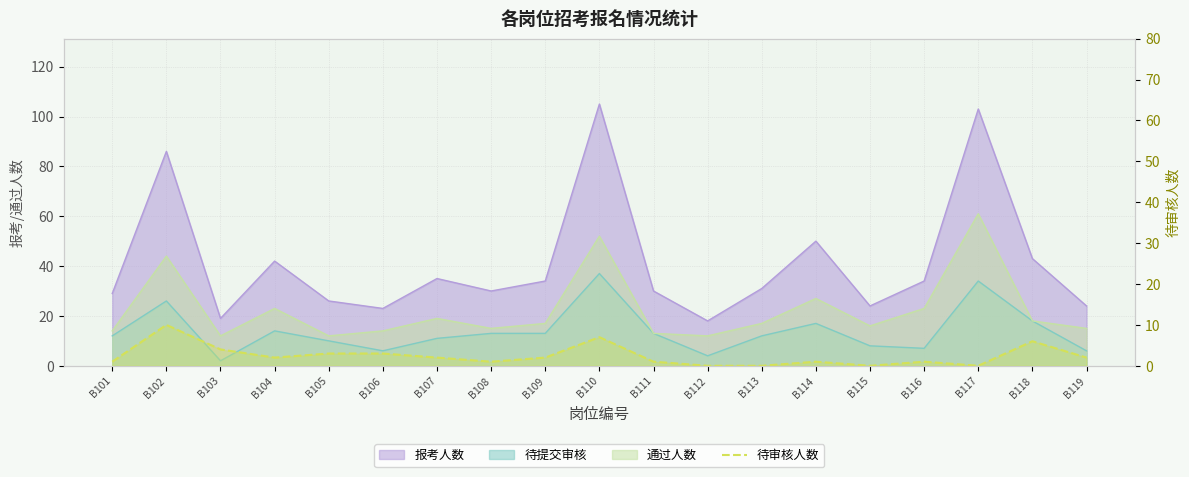

Does the chart display data point markers on the line(s)?

No